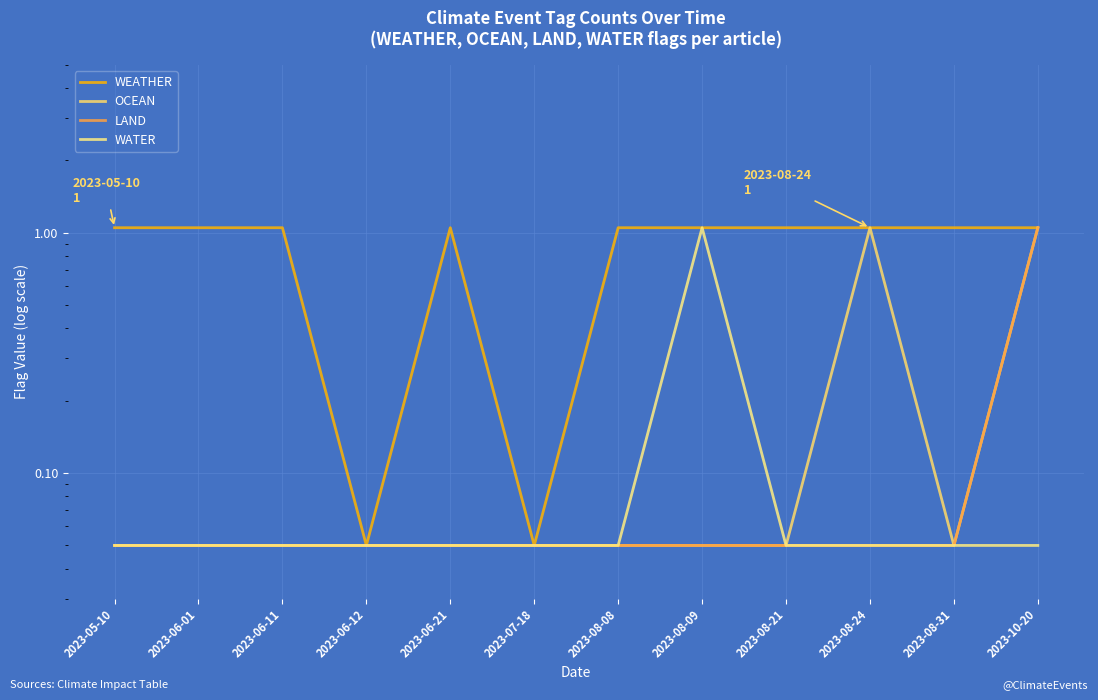

Reading left to right, transcribe all the data shown in this chart.

WEATHER: 2023-05-10=1.1	2023-06-01=1.1	2023-06-11=1.1	2023-06-12=0.1	2023-06-21=1.1	2023-07-18=0.1	2023-08-08=1.1	2023-08-09=1.1	2023-08-21=1.1	2023-08-24=1.1	2023-08-31=1.1	2023-10-20=1.1
OCEAN: 2023-05-10=0.1	2023-06-01=0.1	2023-06-11=0.1	2023-06-12=0.1	2023-06-21=0.1	2023-07-18=0.1	2023-08-08=0.1	2023-08-09=0.1	2023-08-21=0.1	2023-08-24=1.1	2023-08-31=0.1	2023-10-20=1.1
LAND: 2023-05-10=0.1	2023-06-01=0.1	2023-06-11=0.1	2023-06-12=0.1	2023-06-21=0.1	2023-07-18=0.1	2023-08-08=0.1	2023-08-09=0.1	2023-08-21=0.1	2023-08-24=0.1	2023-08-31=0.1	2023-10-20=1.1
WATER: 2023-05-10=0.1	2023-06-01=0.1	2023-06-11=0.1	2023-06-12=0.1	2023-06-21=0.1	2023-07-18=0.1	2023-08-08=0.1	2023-08-09=1.1	2023-08-21=0.1	2023-08-24=0.1	2023-08-31=0.1	2023-10-20=0.1